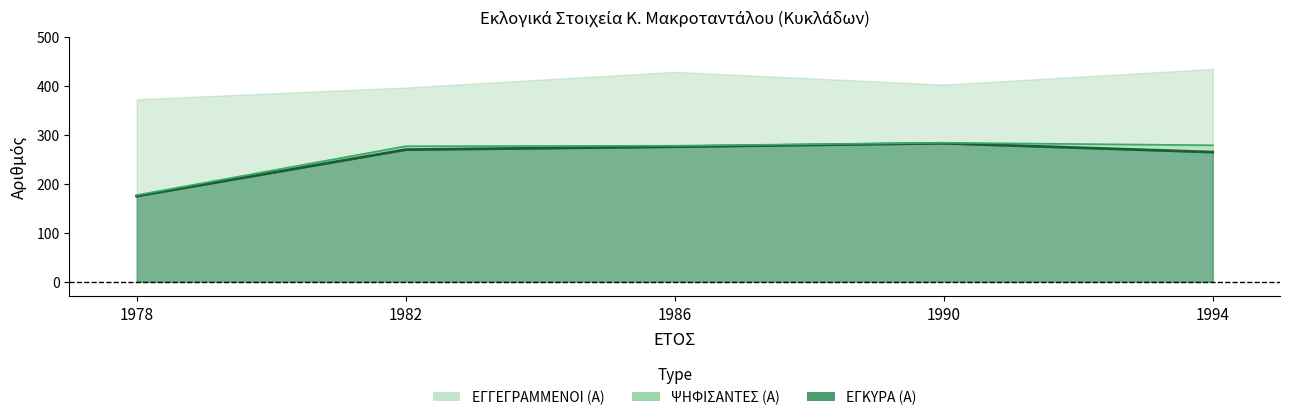

Read the ΨΗΦΙΣΑΝΤΕΣ (Α) value at 1994, to the nearest 50.

300